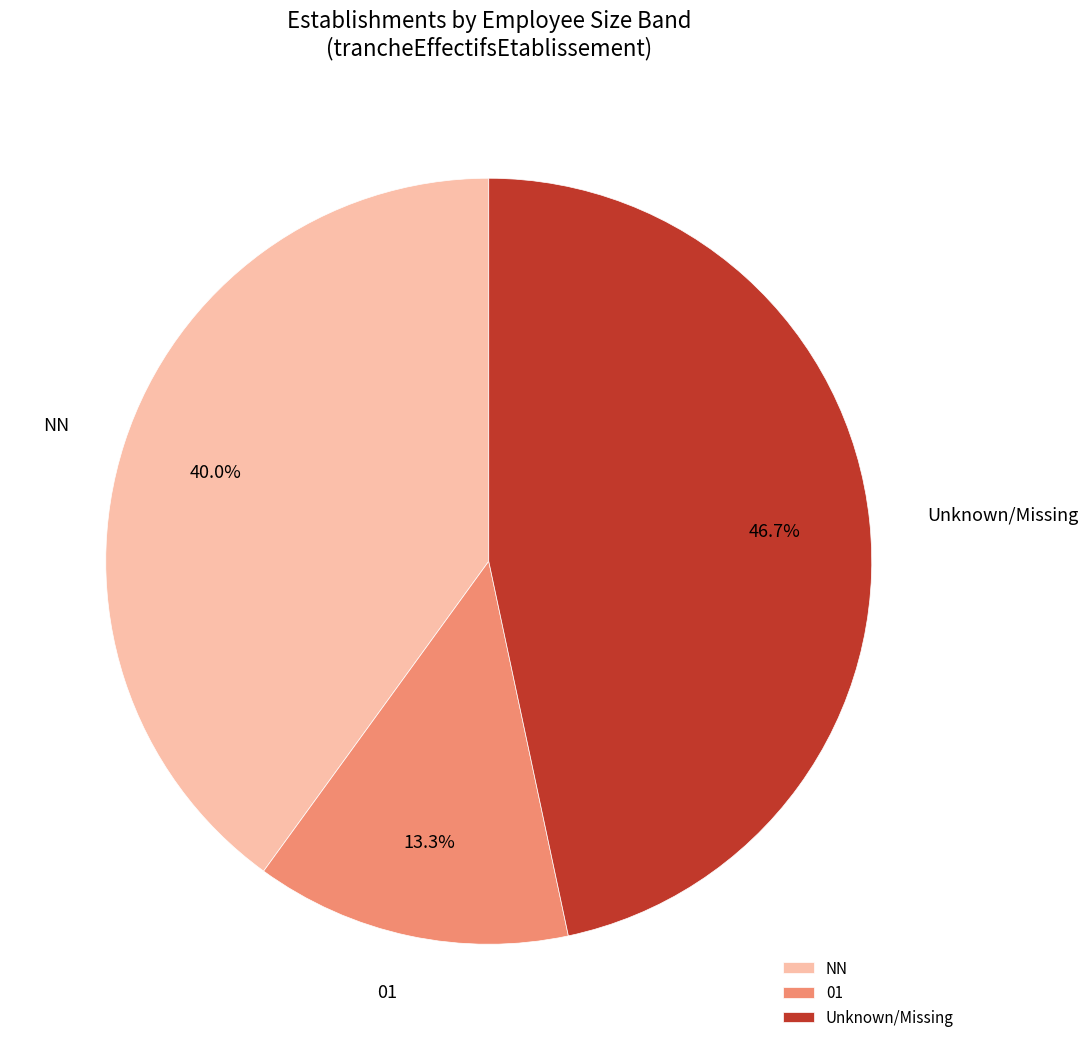

Count the number of slices in the pie.

3